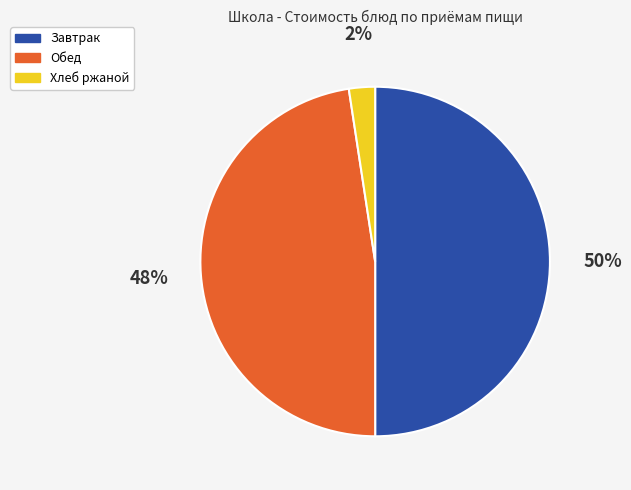

Is it true that Завтрак is 50% of the pie?

True